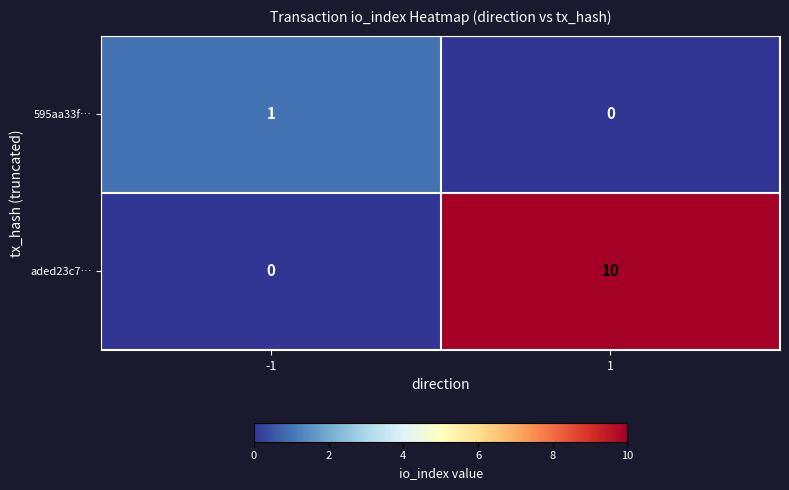

Which series changed the most between -1 and 1?

aded23c7…